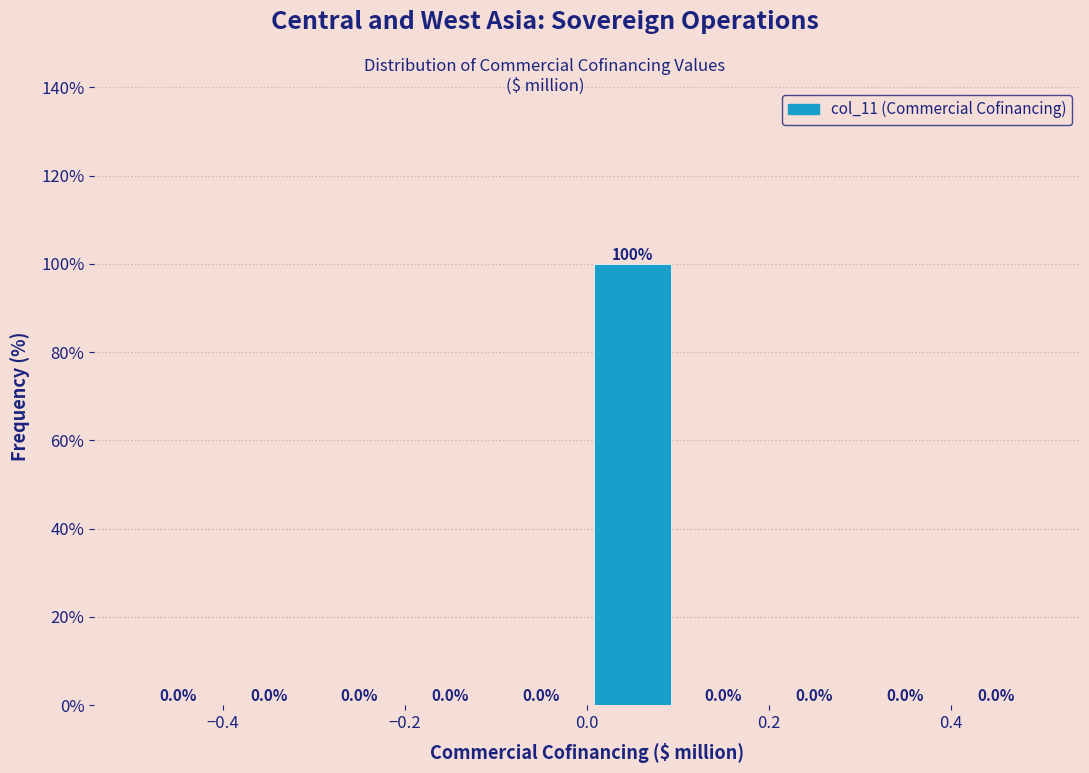

Reading left to right, transcribe this chart: for each bar, give the range it covers on the x-axis and its height.

-0.5 to -0.4: 0.0
-0.4 to -0.3: 0.0
-0.3 to -0.2: 0.0
-0.2 to -0.1: 0.0
-0.1 to 0.0: 0.0
0.0 to 0.1: 100.0
0.1 to 0.2: 0.0
0.2 to 0.3: 0.0
0.3 to 0.4: 0.0
0.4 to 0.5: 0.0